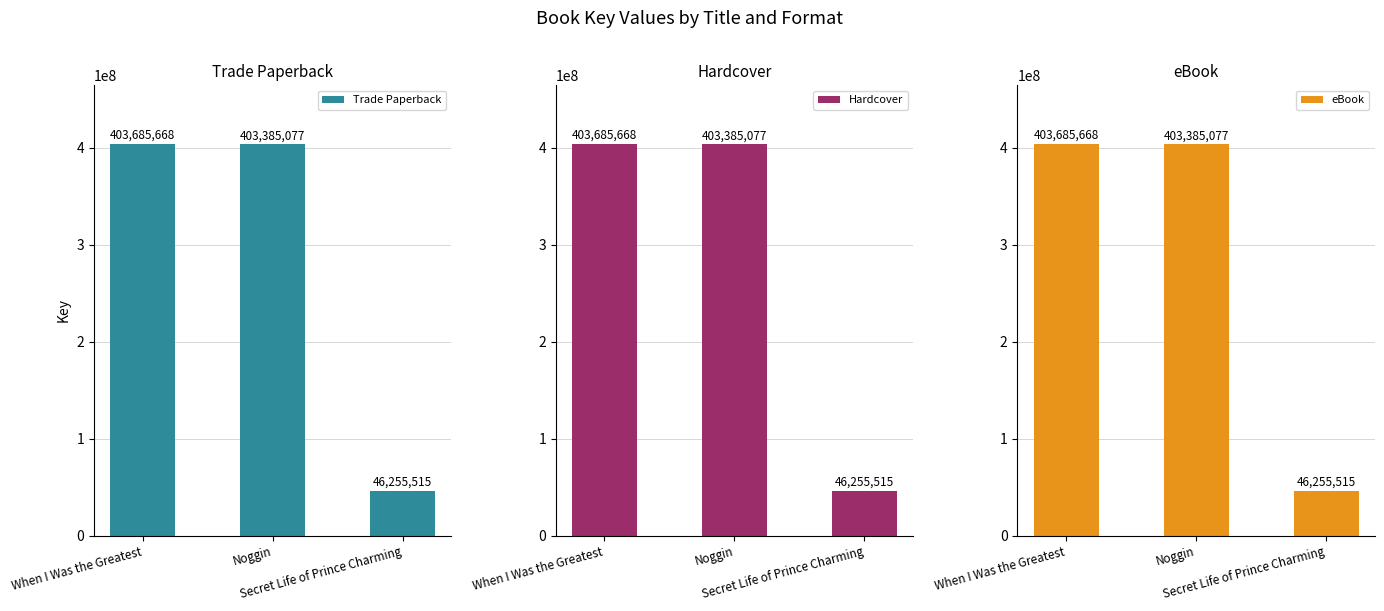

What is the greatest value displayed?

403685668